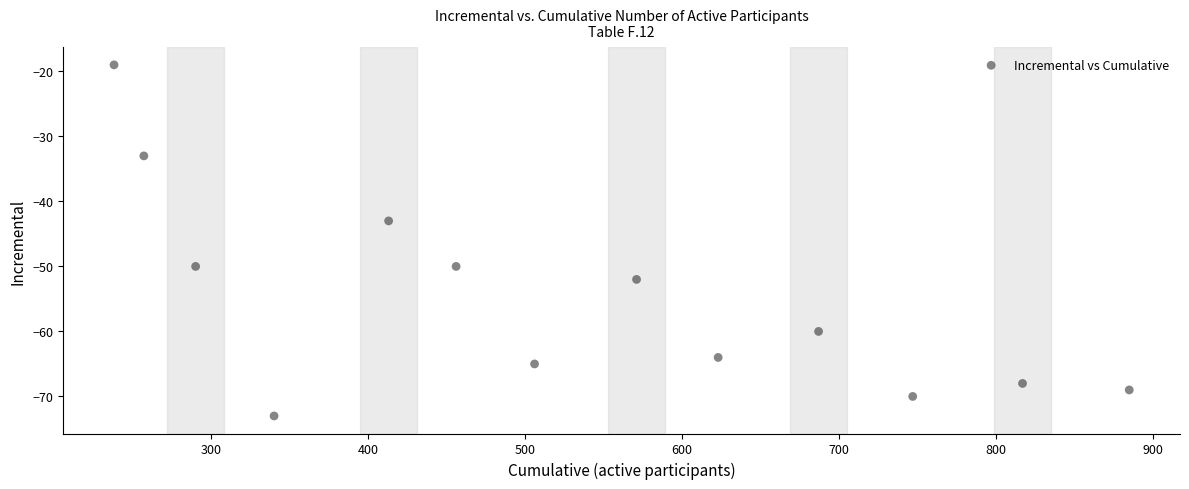

What Y value in the scatter plot is closest to -46?

-43